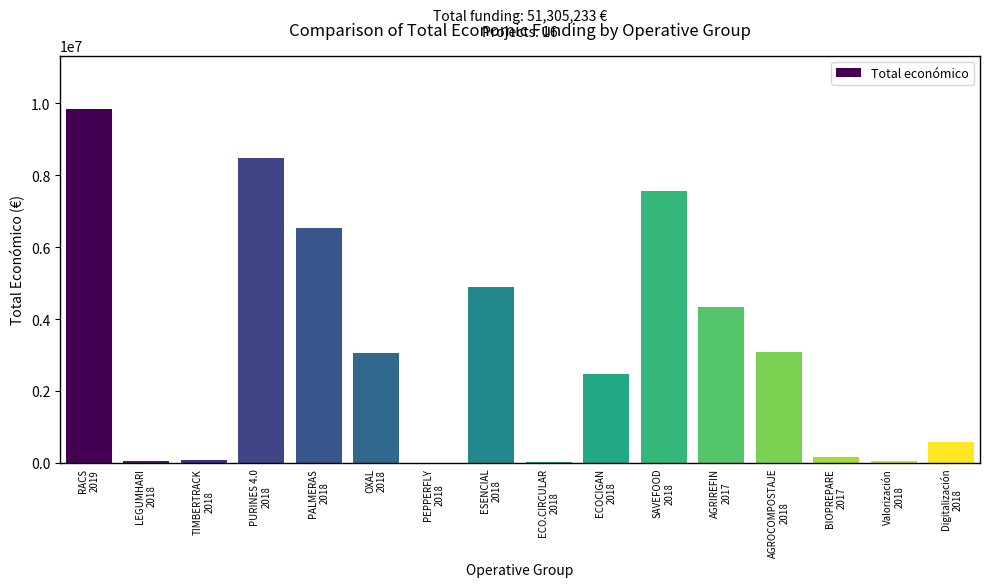

What is the maximum value shown in the chart?

9847932